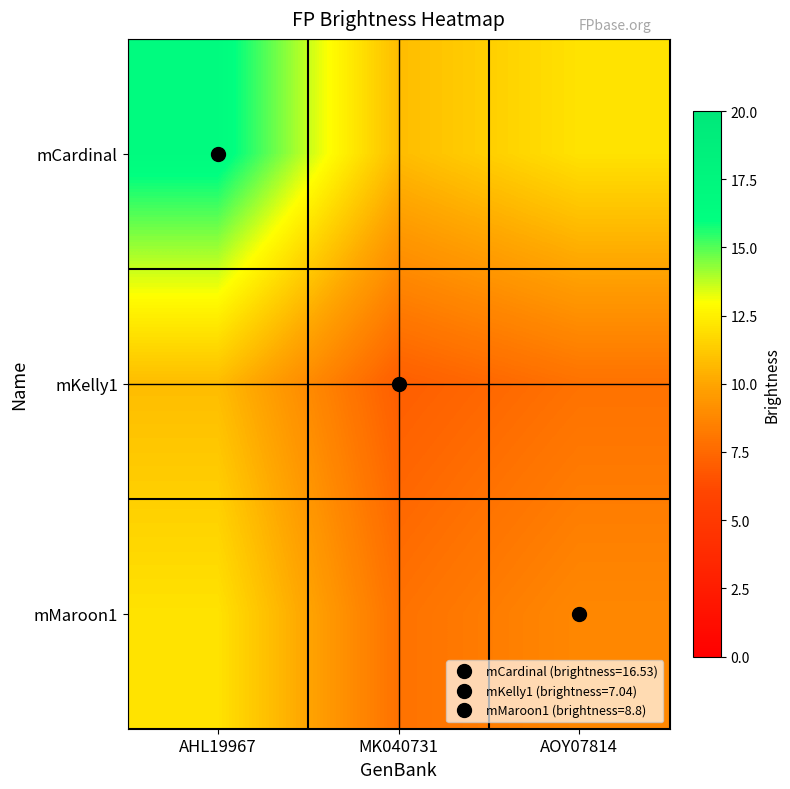

Reading left to right, list all the values displayed in this chart.

mCardinal: AHL19967=16.5	MK040731=10.8	AOY07814=12.1
mKelly1: AHL19967=10.8	MK040731=7.0	AOY07814=7.9
mMaroon1: AHL19967=12.1	MK040731=7.9	AOY07814=8.8